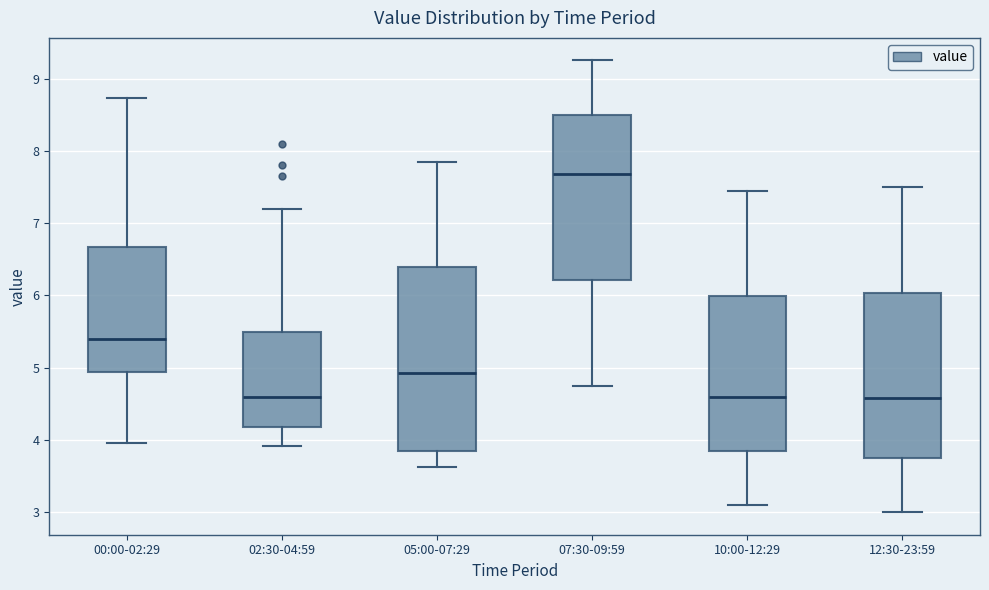

Reading left to right, read every box against the y-axis: the position of its median line, the range the box covers, and the ends of its whiskers. The values are not printed on the chart, so give them approximately, as read against the axis.

00:00-02:29: median 5.4, box 4.9 to 6.7, whiskers 4.0 to 8.7
02:30-04:59: median 4.6, box 4.2 to 5.5, whiskers 3.9 to 7.2
05:00-07:29: median 4.9, box 3.8 to 6.4, whiskers 3.6 to 7.9
07:30-09:59: median 7.7, box 6.2 to 8.5, whiskers 4.8 to 9.3
10:00-12:29: median 4.6, box 3.9 to 6.0, whiskers 3.1 to 7.5
12:30-23:59: median 4.6, box 3.8 to 6.0, whiskers 3.0 to 7.5